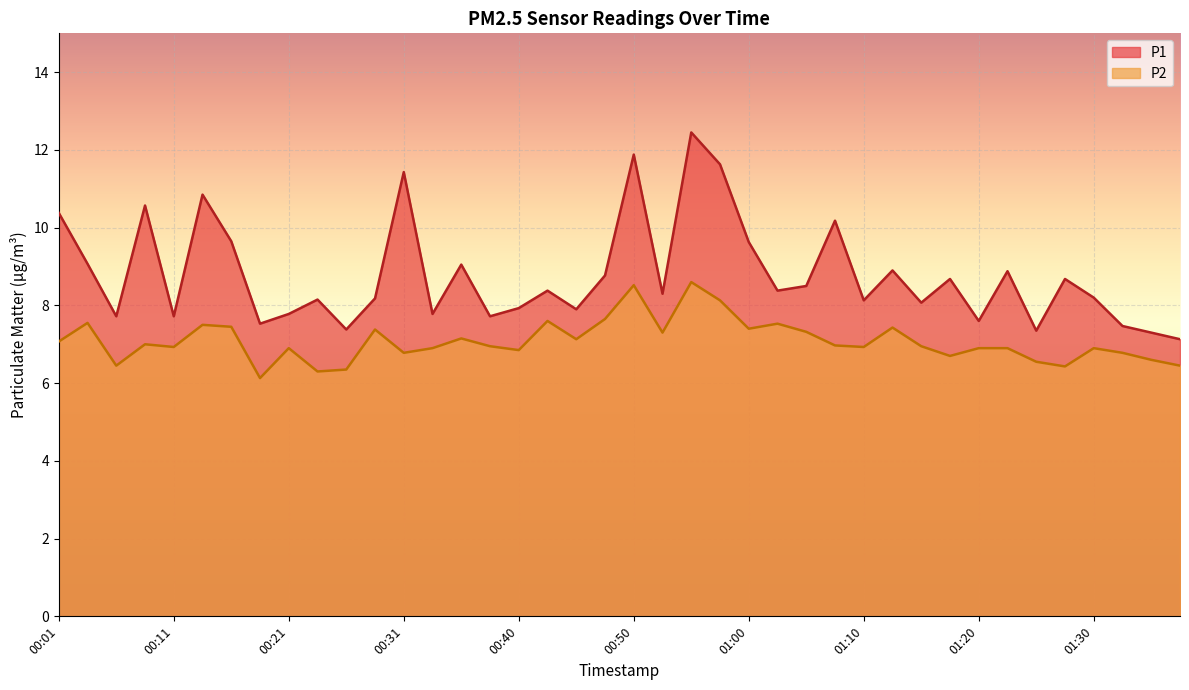

List the series in order of their peak value, highest first.

P1, P2